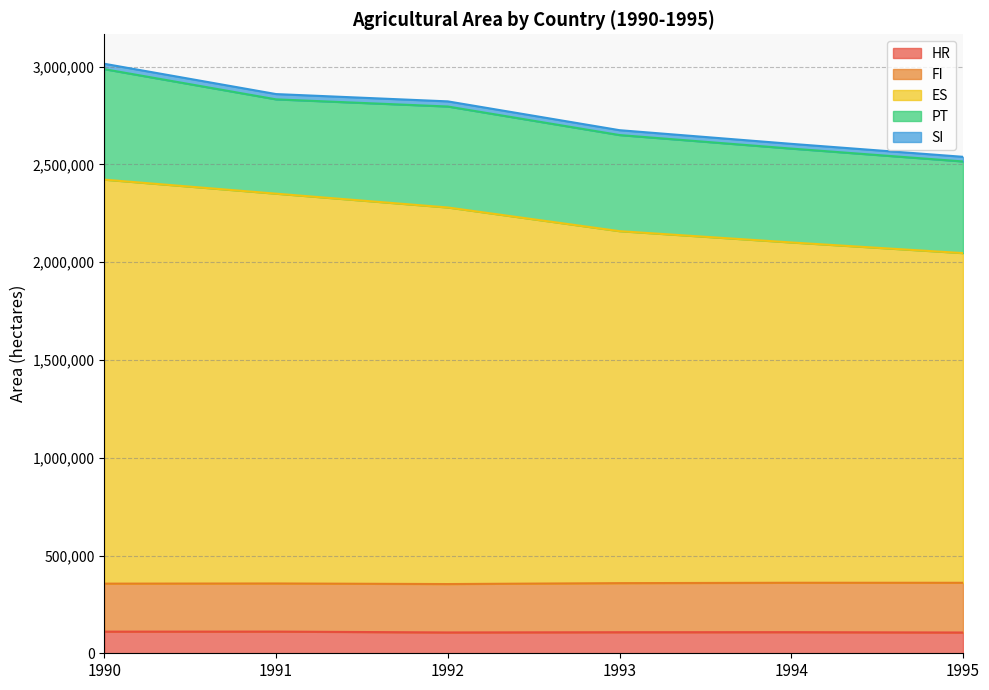

What is the minimum value for HR?

106189